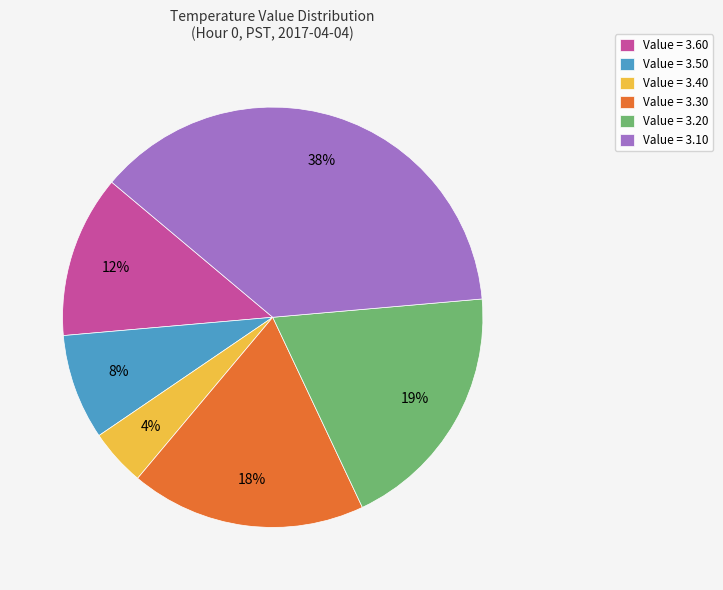

Which slice is the largest?

Value = 3.10